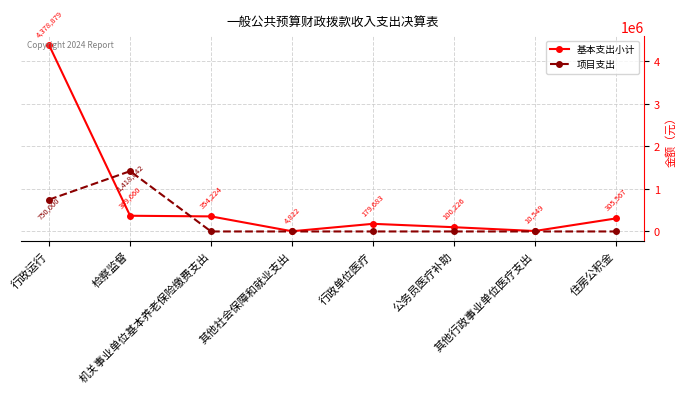

What is the minimum value for 基本支出小计?

4822.3